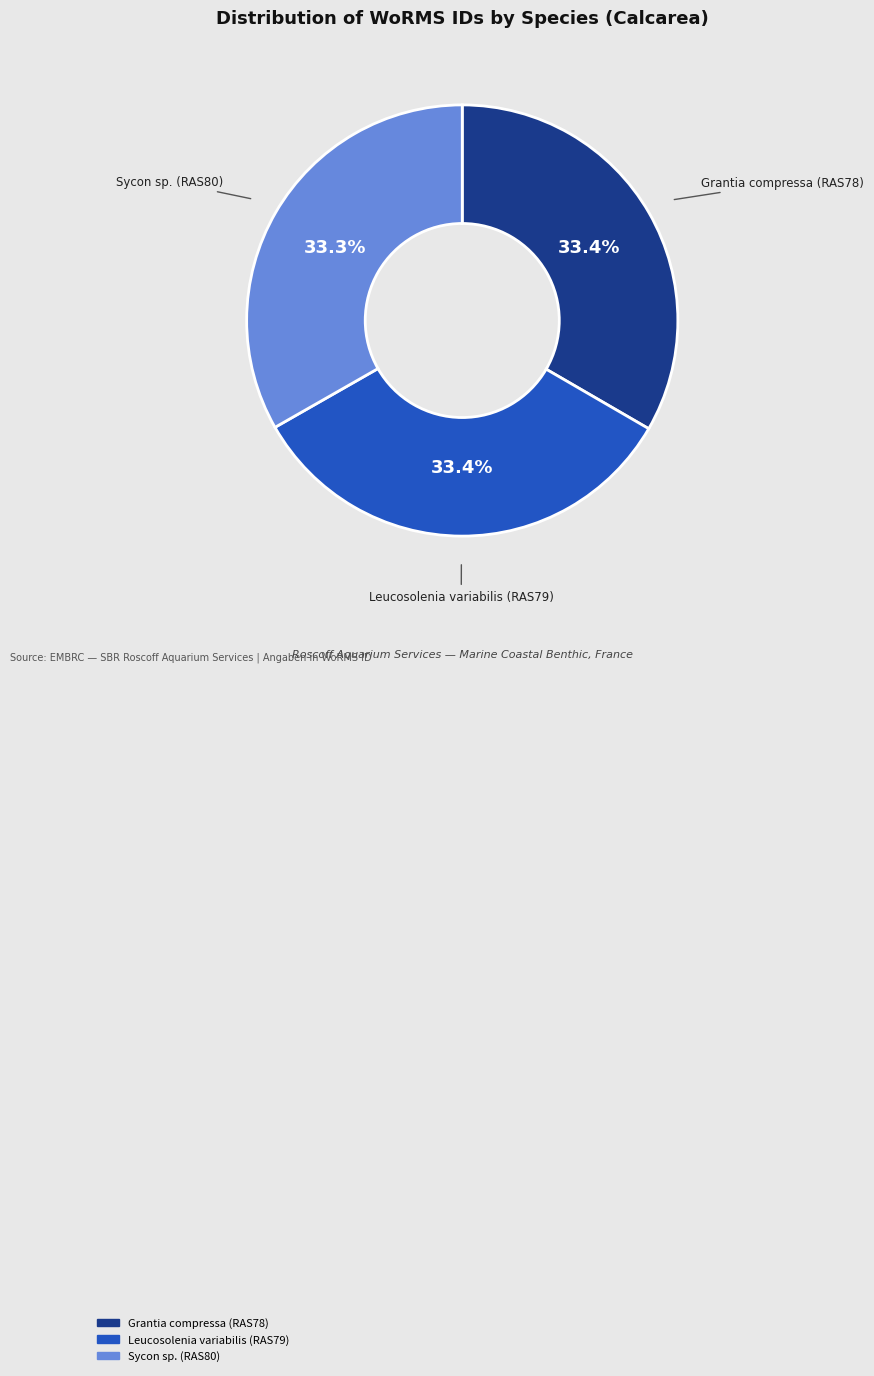

To the nearest percent, what percentage of the pie is Leucosolenia variabilis (RAS79)?

33%